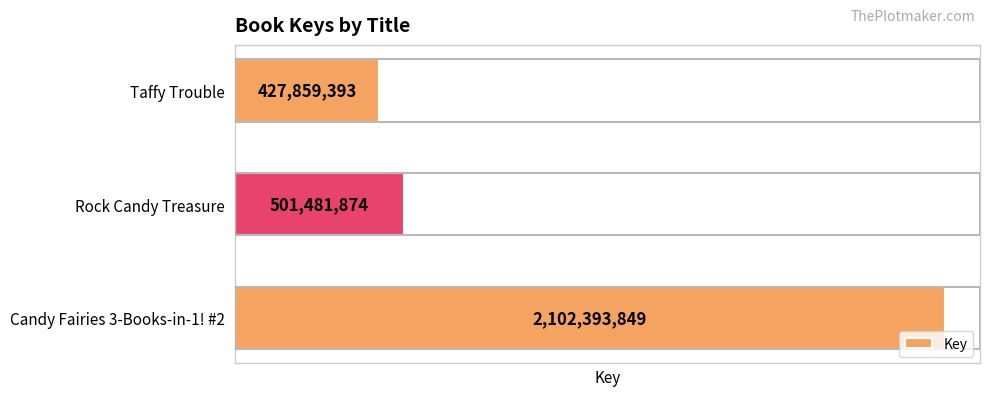

What is the sum of all values?

3031735116